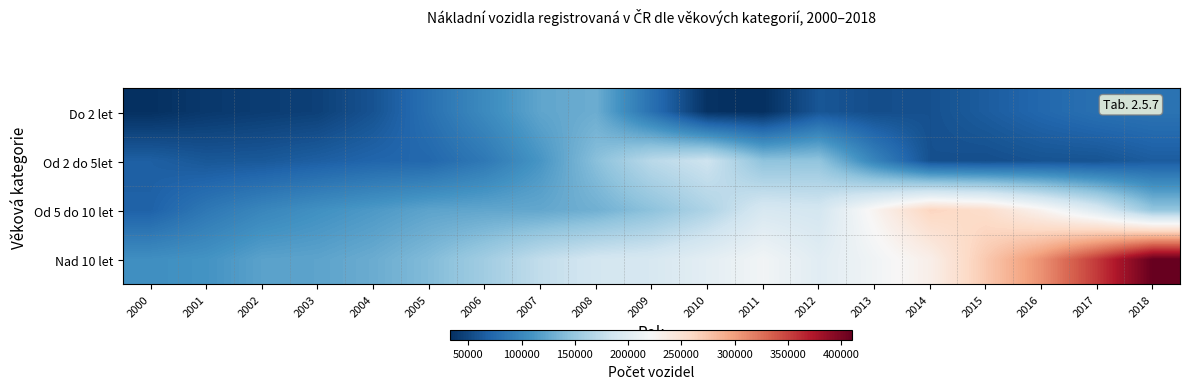

Rank the series at 2017 from lowest to highest value.

Od 2 do 5let, Do 2 let, Od 5 do 10 let, Nad 10 let